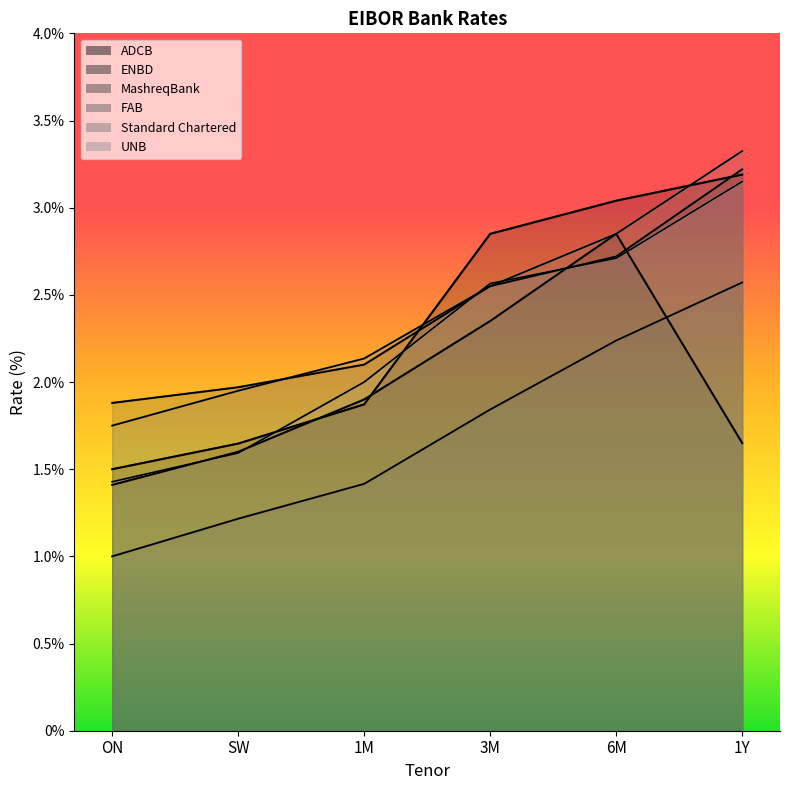

Is it true that FAB equals 1.2 at 1Y?

False